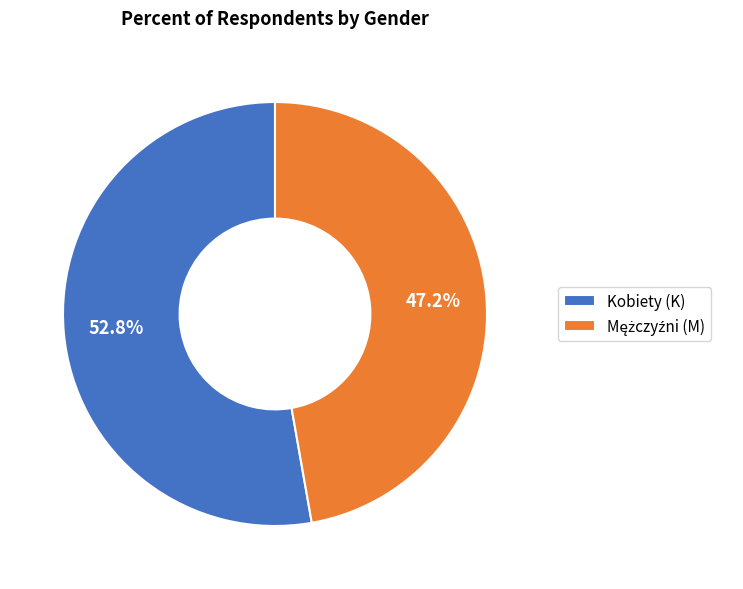

Does Kobiety (K) account for over 50% of the chart?

Yes